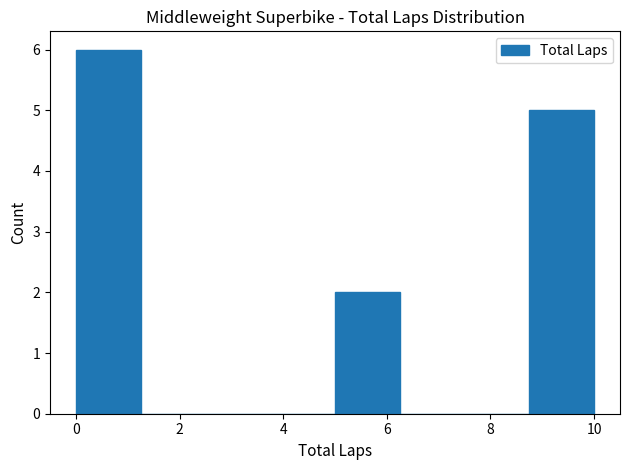

Over which range of the x-axis is the bar tallest?

0.00 to 1.25